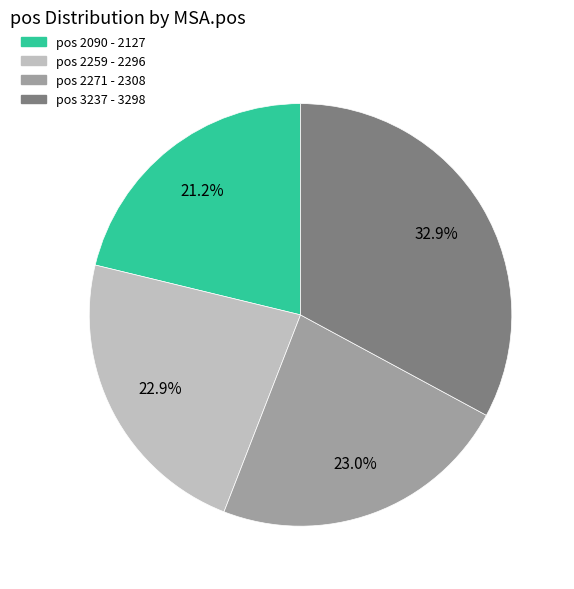

Is there any slice that represents more than half of the pie?

No